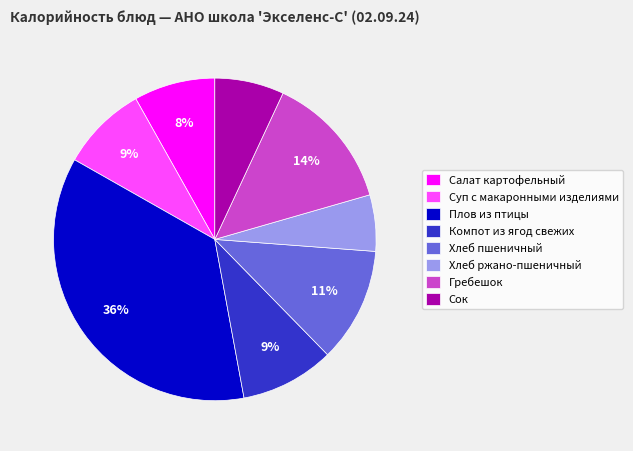

How many segments does this pie chart have?

8